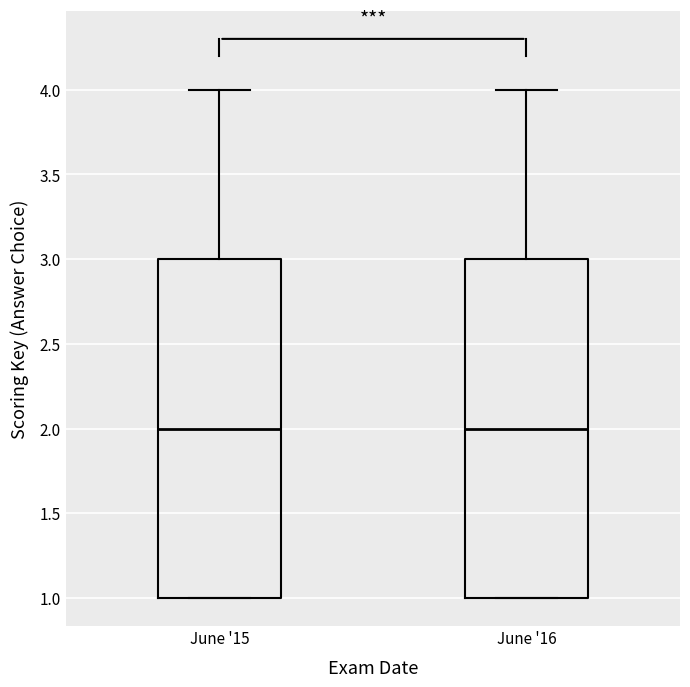

Reading left to right, read every box against the y-axis: the position of its median line, the range the box covers, and the ends of its whiskers. The values are not printed on the chart, so give them approximately, as read against the axis.

June '15: median 2, box 1 to 3, whiskers 1 to 4
June '16: median 2, box 1 to 3, whiskers 1 to 4